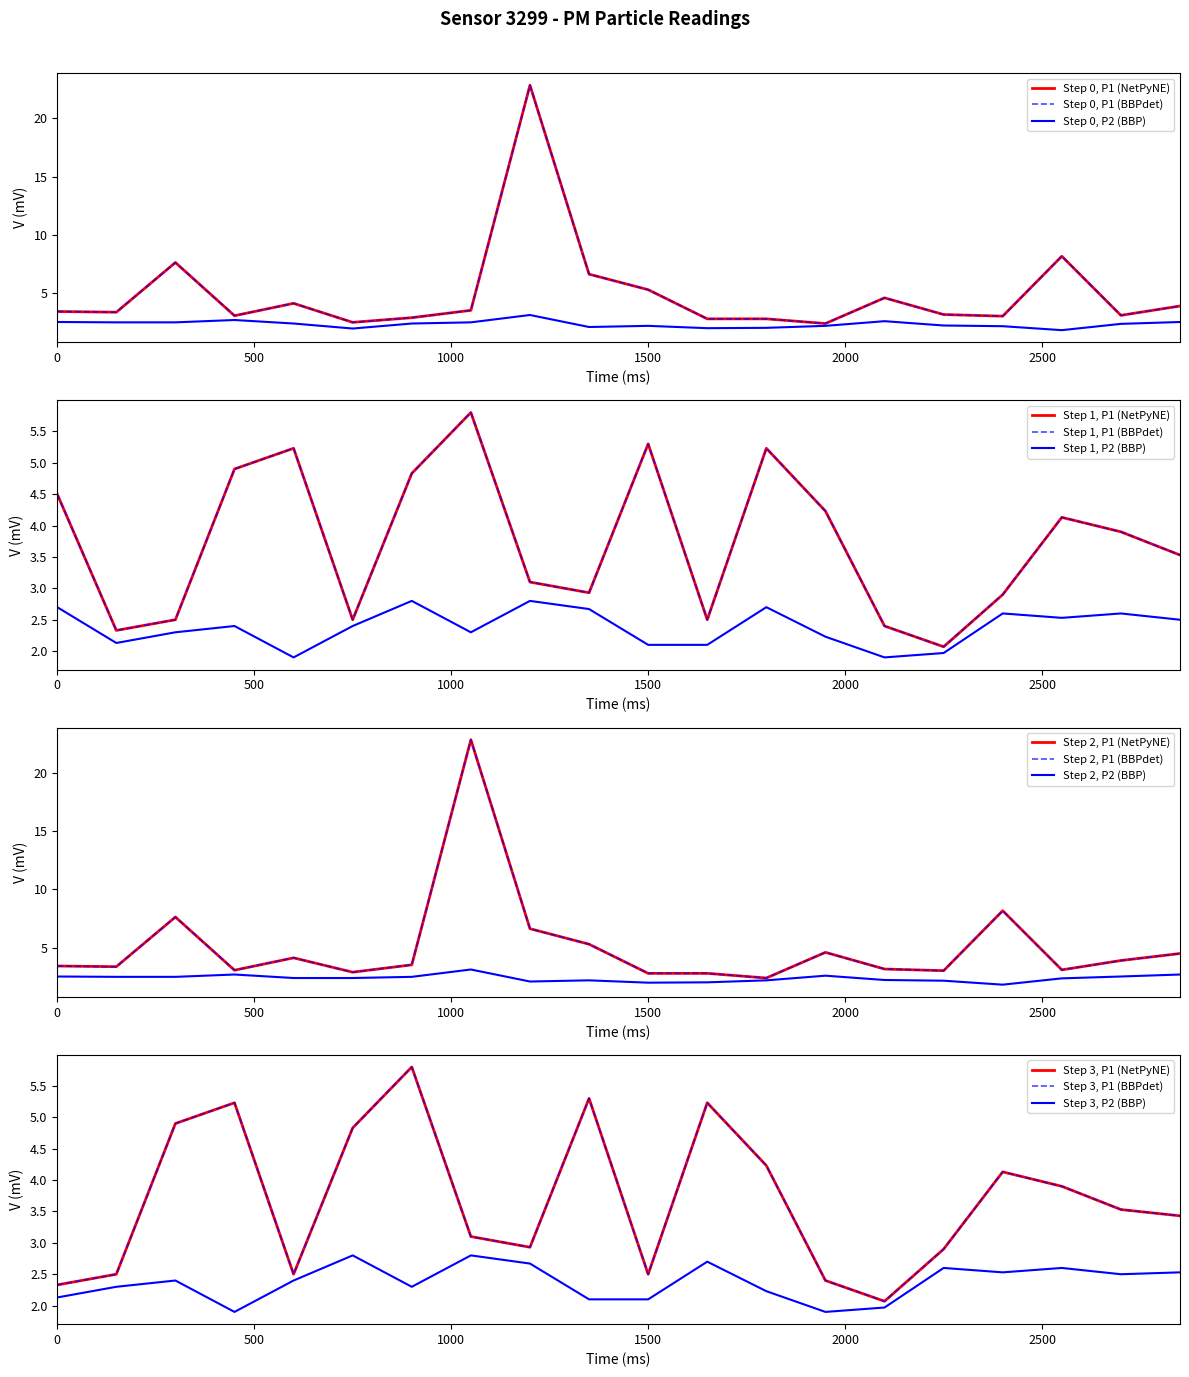

True or false: P2 and P1 intersect in this chart.

False